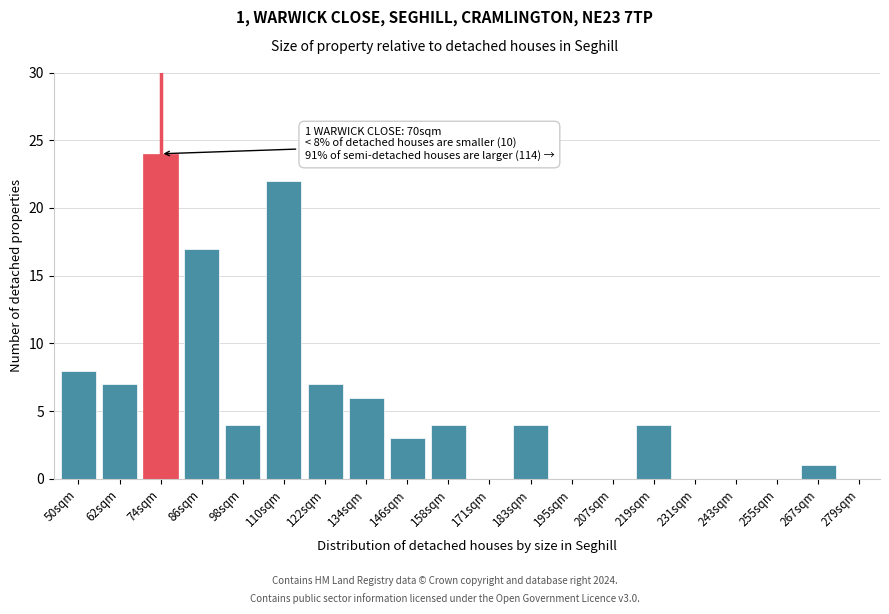

Reading right to left, list all the values displayed in this chart.

279sqm=0	267sqm=1	255sqm=0	243sqm=0	231sqm=0	219sqm=4	207sqm=0	195sqm=0	183sqm=4	171sqm=0	158sqm=4	146sqm=3	134sqm=6	122sqm=7	110sqm=22	98sqm=4	86sqm=17	74sqm=24	62sqm=7	50sqm=8